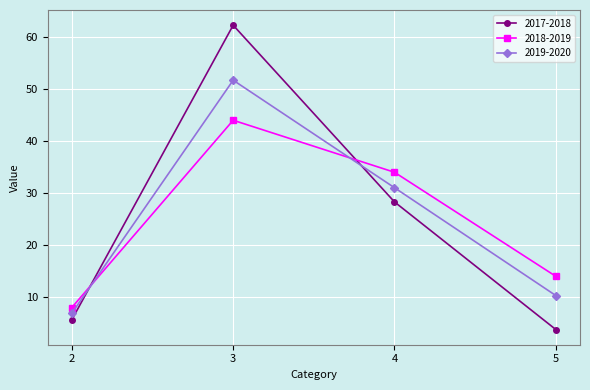

The 2017-2018 series shows 9.6 at 2. True or false?

False